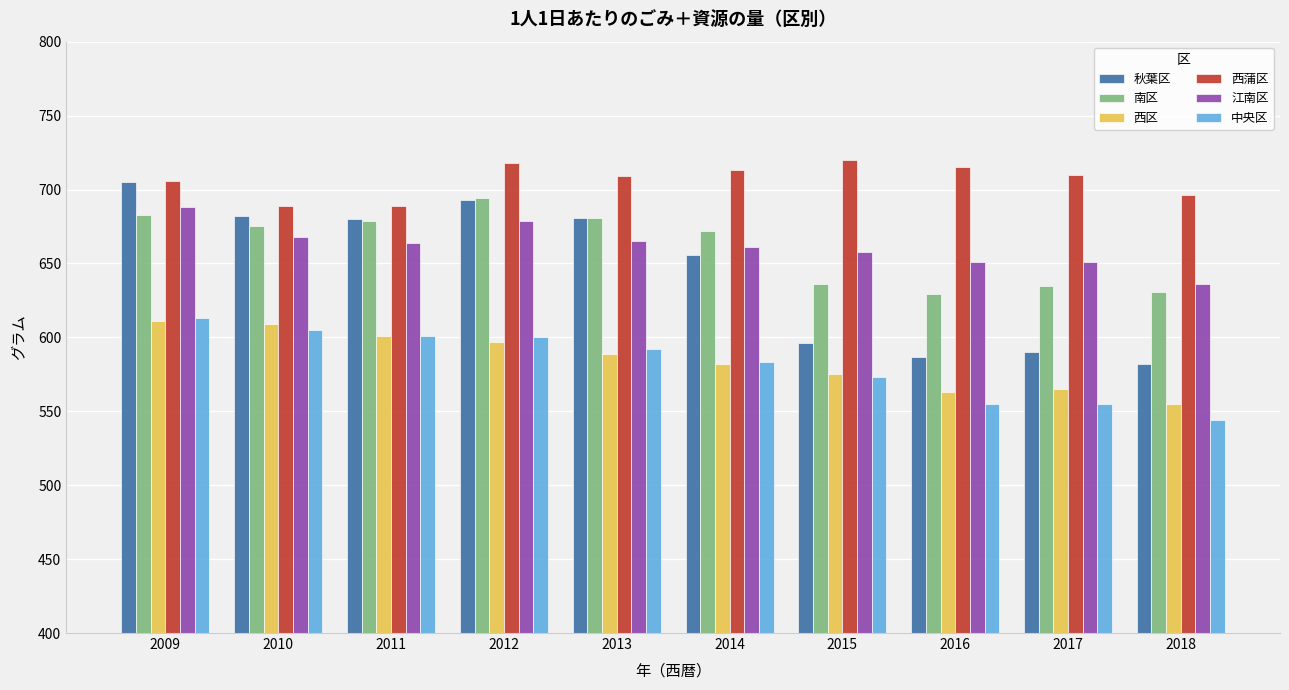

At which label does 南区 first exceed 675?

2009